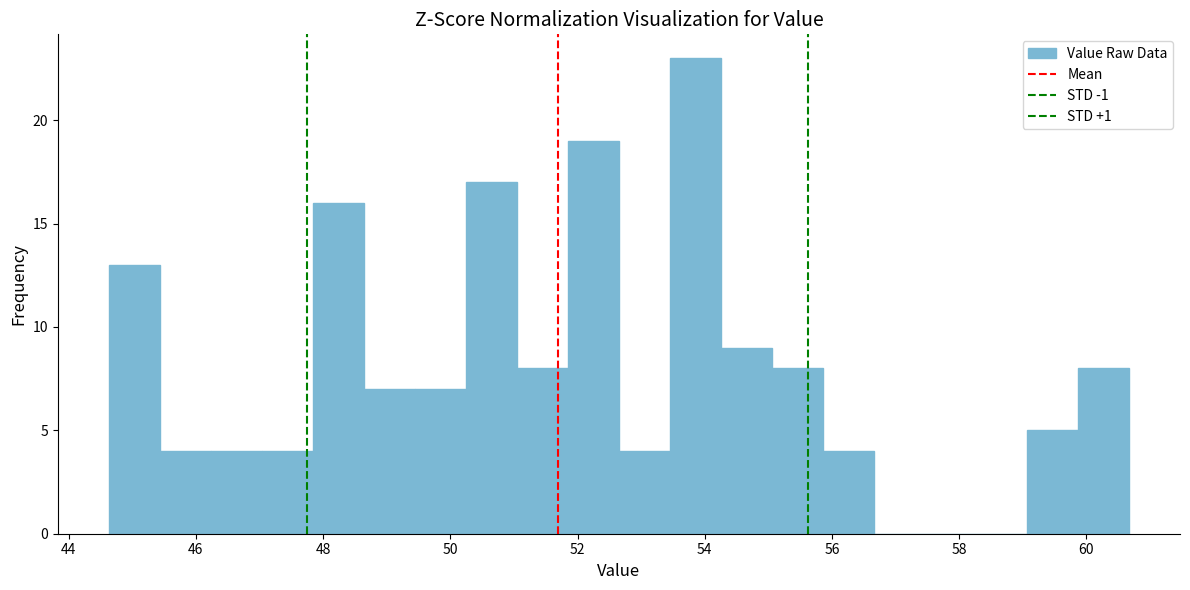

Reading left to right, list every bar in this chart as the range it spans on the x-axis followed by its height. Neither the bar edges nor the heights are printed on the chart, so give them approximately, as read against the axes.

44.6 to 45.4: 13
45.4 to 46.2: 4
46.2 to 47.0: 4
47.0 to 47.8: 4
47.8 to 48.6: 16
48.6 to 49.4: 7
49.4 to 50.2: 7
50.2 to 51.0: 17
51.0 to 51.8: 8
51.8 to 52.6: 19
52.6 to 53.4: 4
53.4 to 54.2: 23
54.2 to 55.0: 9
55.0 to 55.8: 8
55.8 to 56.6: 4
56.6 to 57.4: 0
57.4 to 58.2: 0
58.2 to 59.0: 0
59.0 to 59.8: 5
59.8 to 60.6: 8